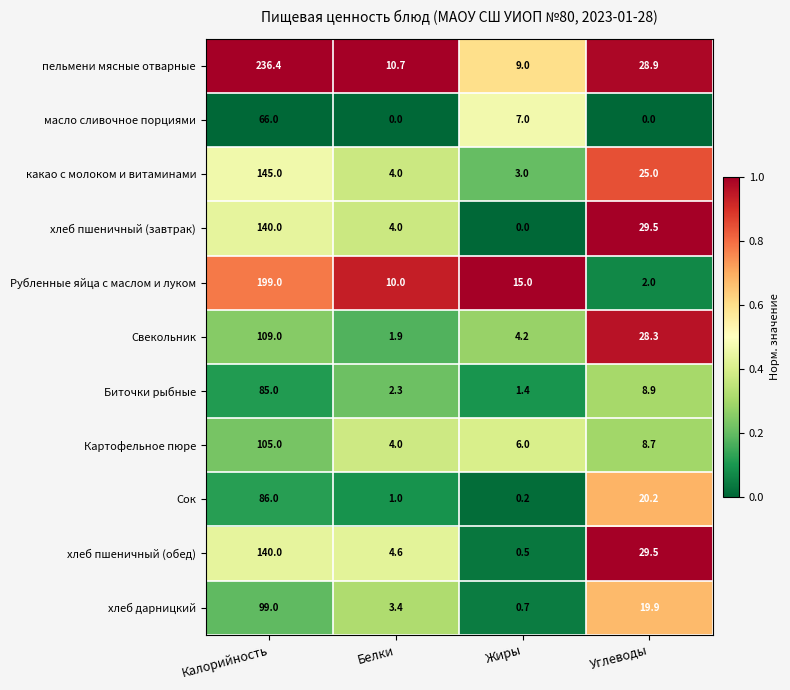

What is the difference between the Биточки рыбные values at Жиры and Белки?

0.9